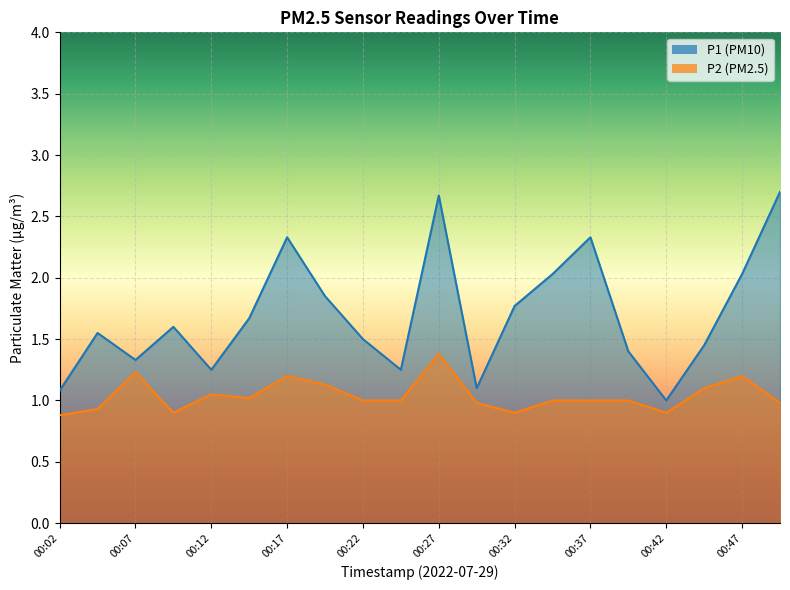

What is the difference between the highest and lowest values at 00:34?

1.0